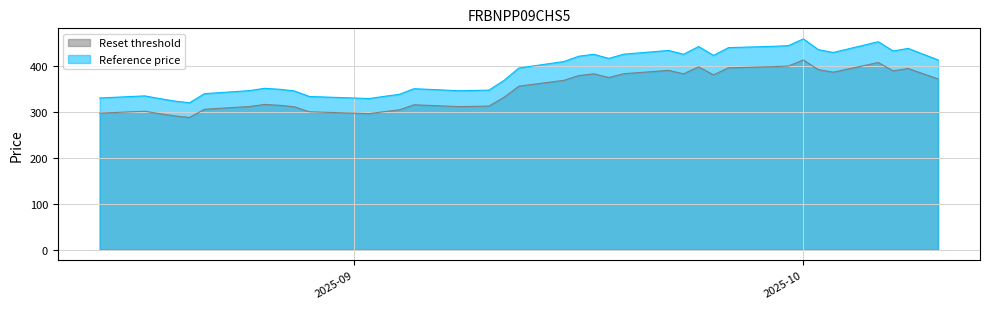

What are all the series names shown in the legend?

Reset threshold, Reference price